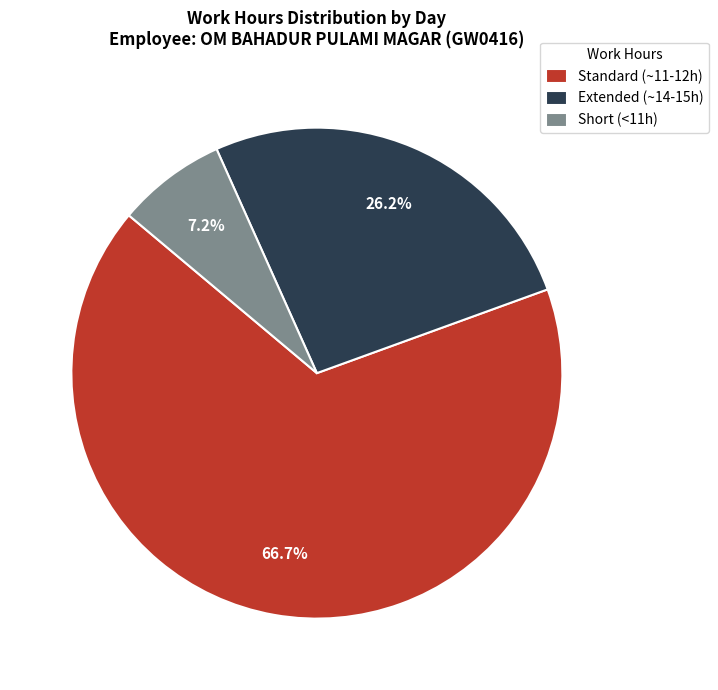

Does any single category account for the majority?

Yes